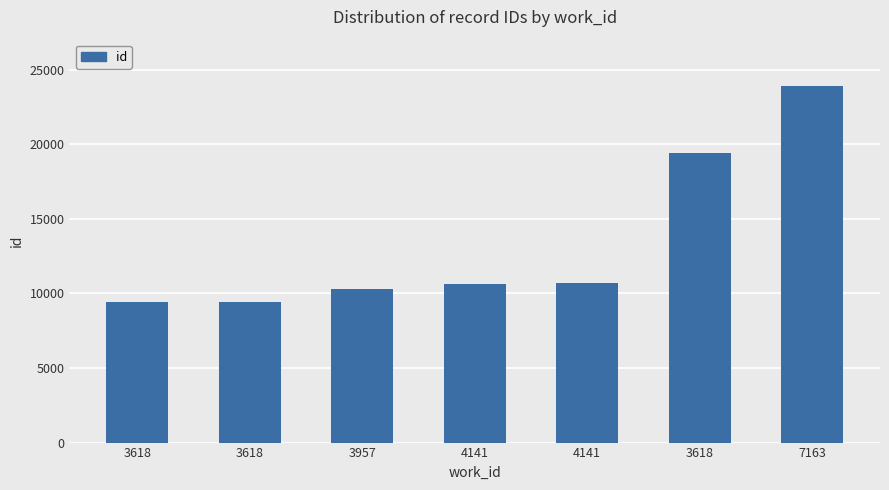

Rank the categories by value from lowest to highest.

3618, 3618, 3957, 4141, 4141, 3618, 7163